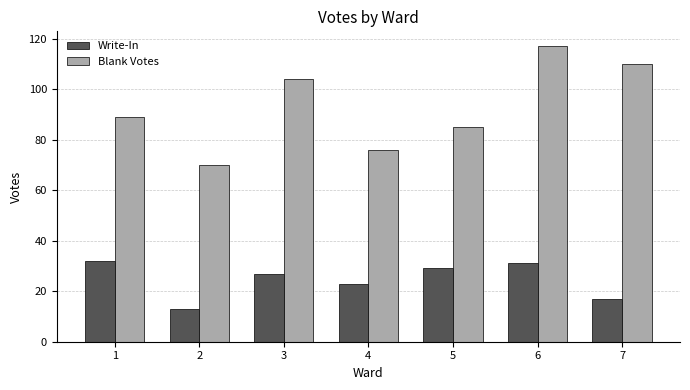

What is the difference between the highest and lowest values at 2?

57